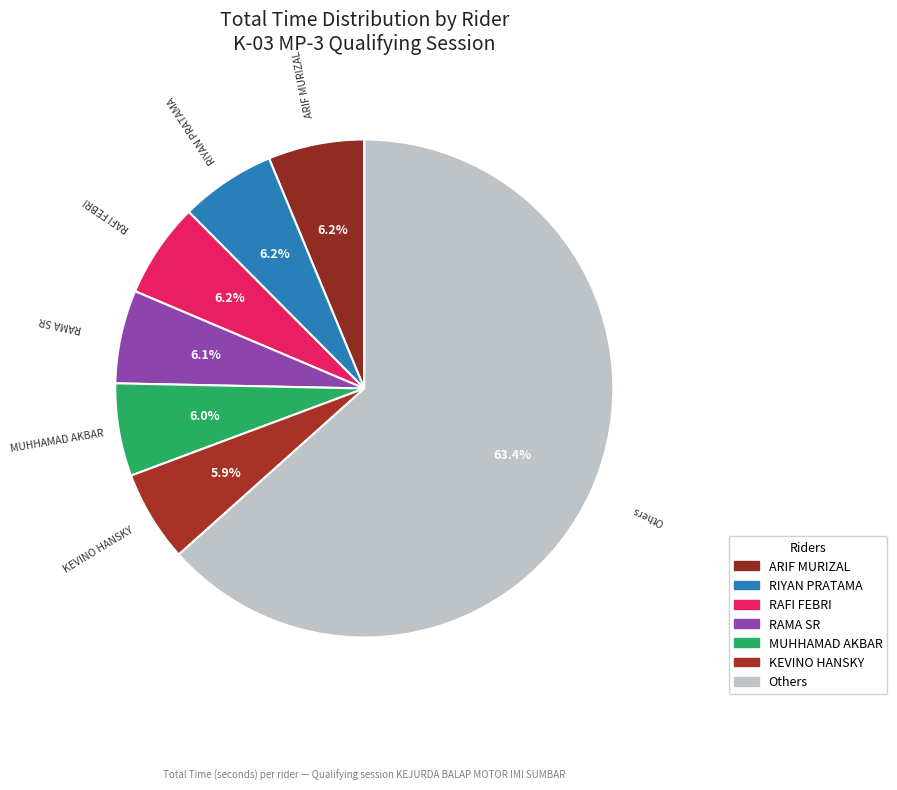

Combined, what portion of the pie is RAMA SR and ARIF MURIZAL?

12.3%